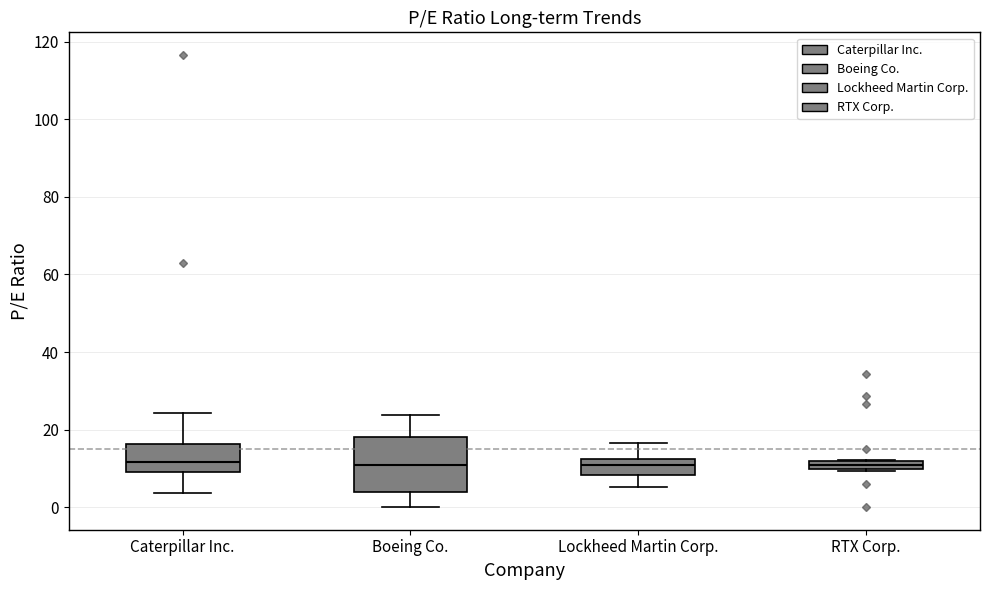

Which box is the tallest, from its lower edge to its upper edge?

Boeing Co.